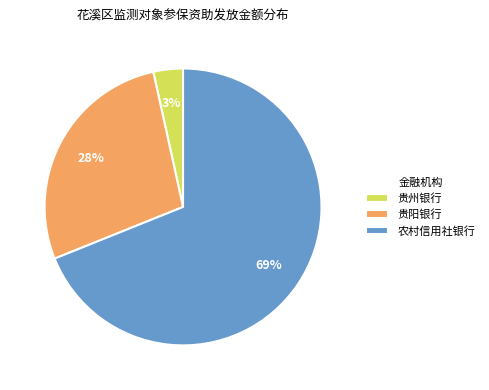

What is the largest slice in the pie chart?

农村信用社银行